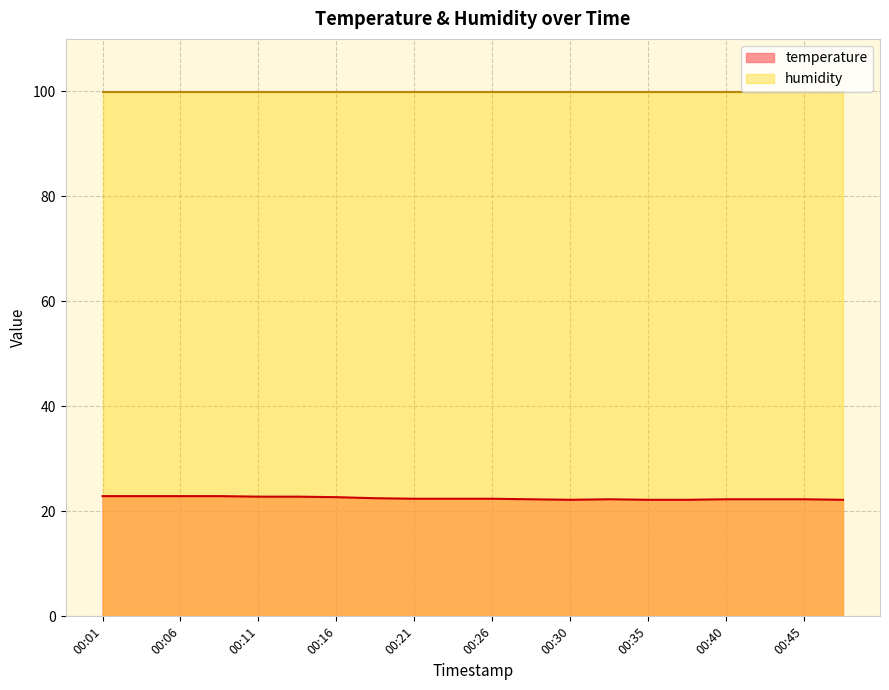

List the labels in order of value, largest first.

00:01, 00:03, 00:06, 00:08, 00:11, 00:13, 00:16, 00:18, 00:21, 00:23, 00:26, 00:28, 00:33, 00:40, 00:43, 00:45, 00:30, 00:35, 00:38, 00:48